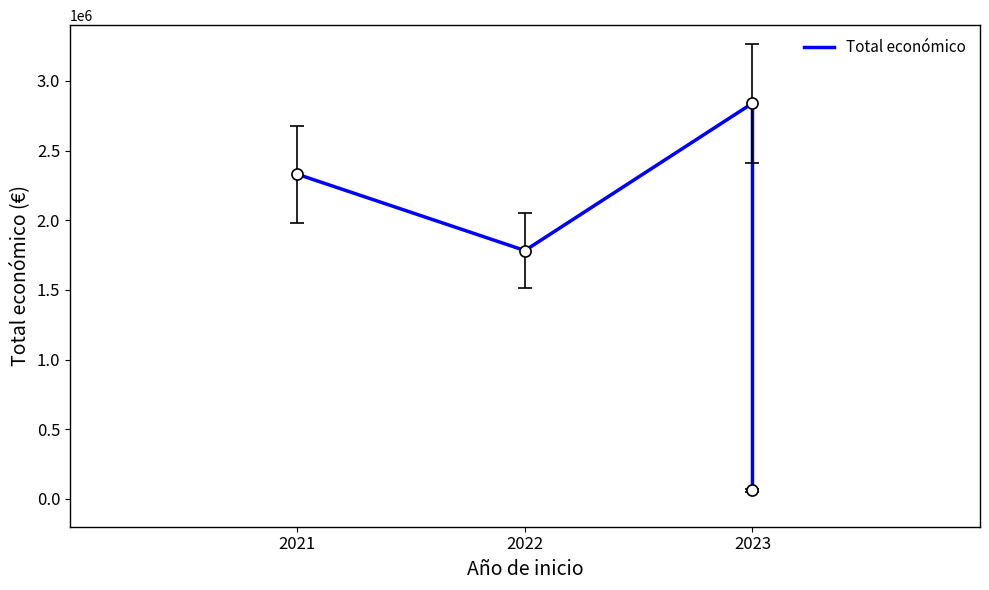

How many interior local peaks (higher than both neighbors) does the data have?

1